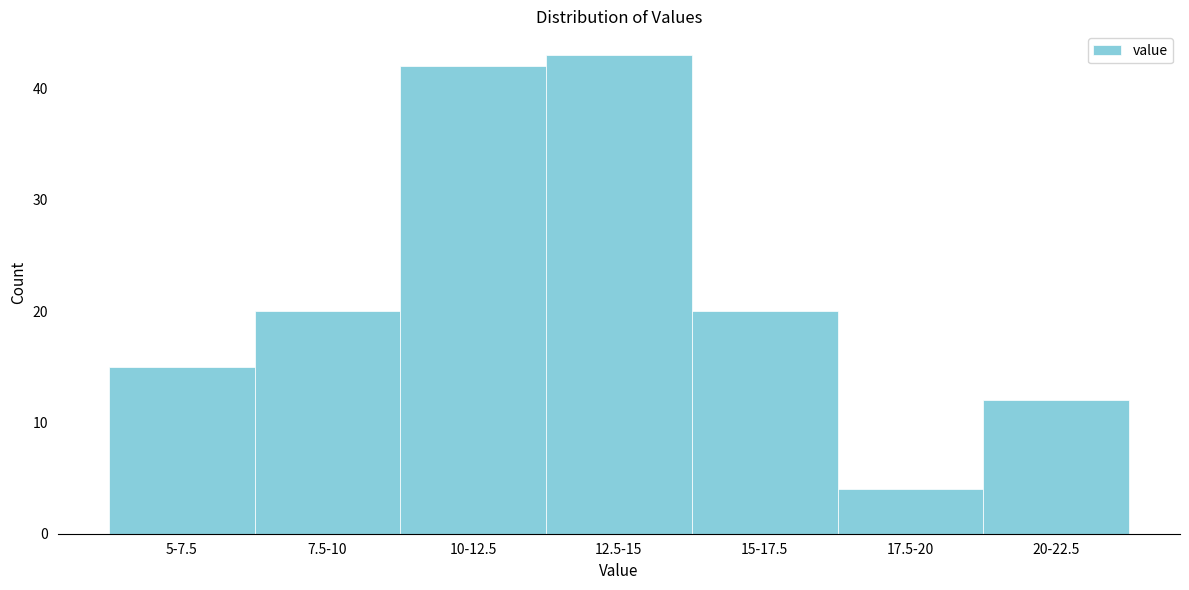

Reading left to right, transcribe all the data shown in this chart.

15	20	42	43	20	4	12